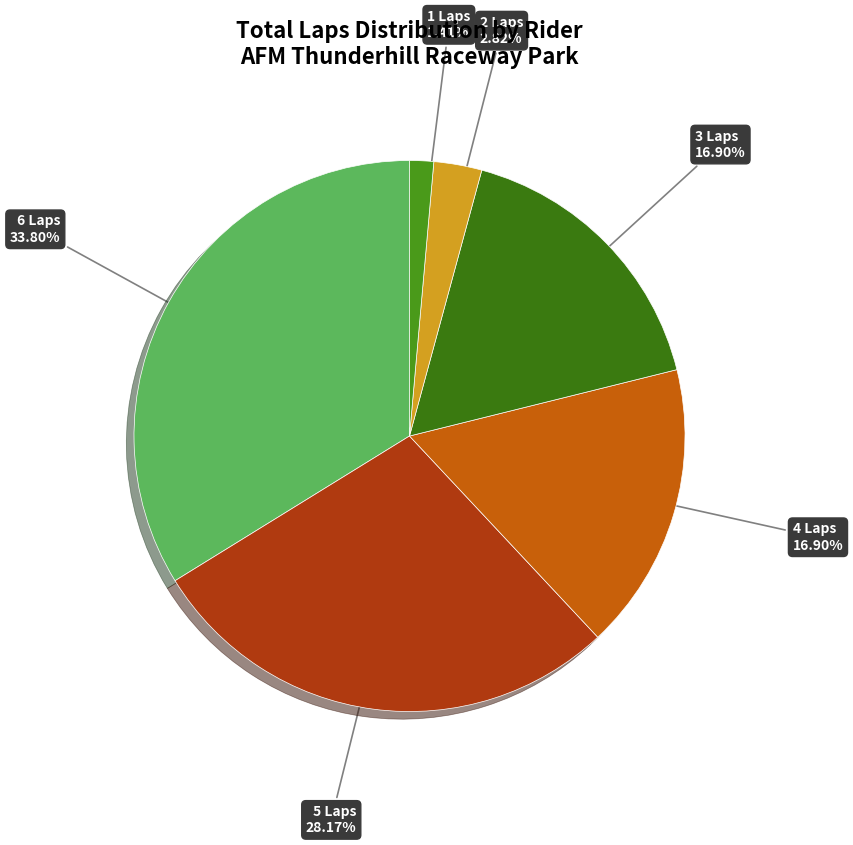

How many slices are in this pie chart?

6